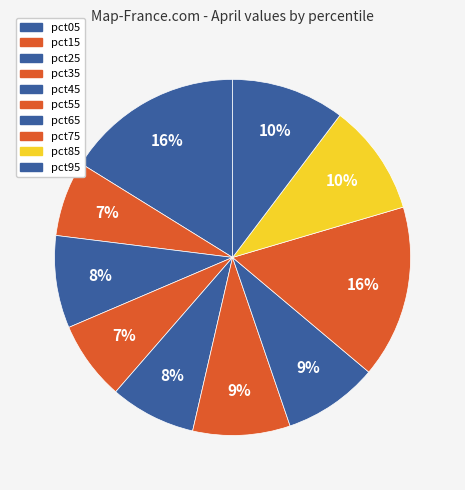

How many segments does this pie chart have?

10